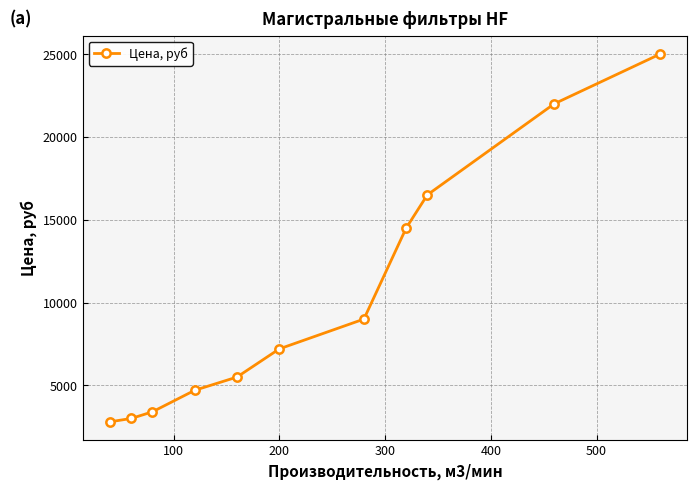

True or false: the data has more than 2 interior local peaks.

False